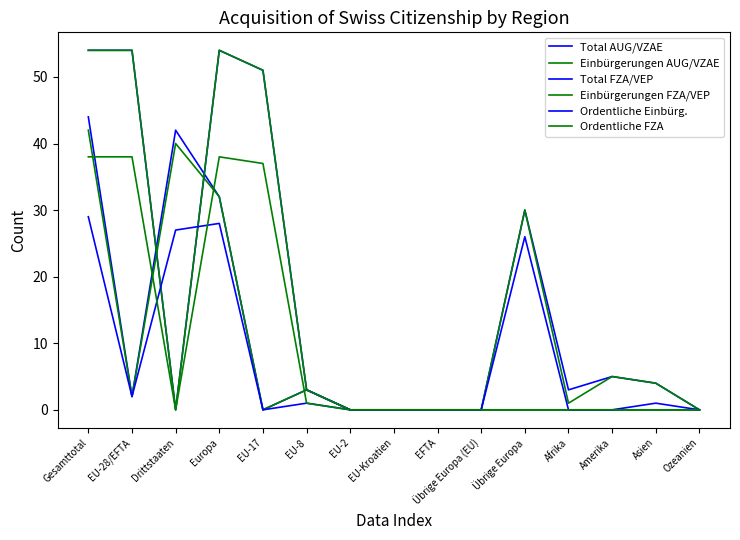

Is it true that Einbürgerungen FZA/VEP equals 51 at EU-17?

True